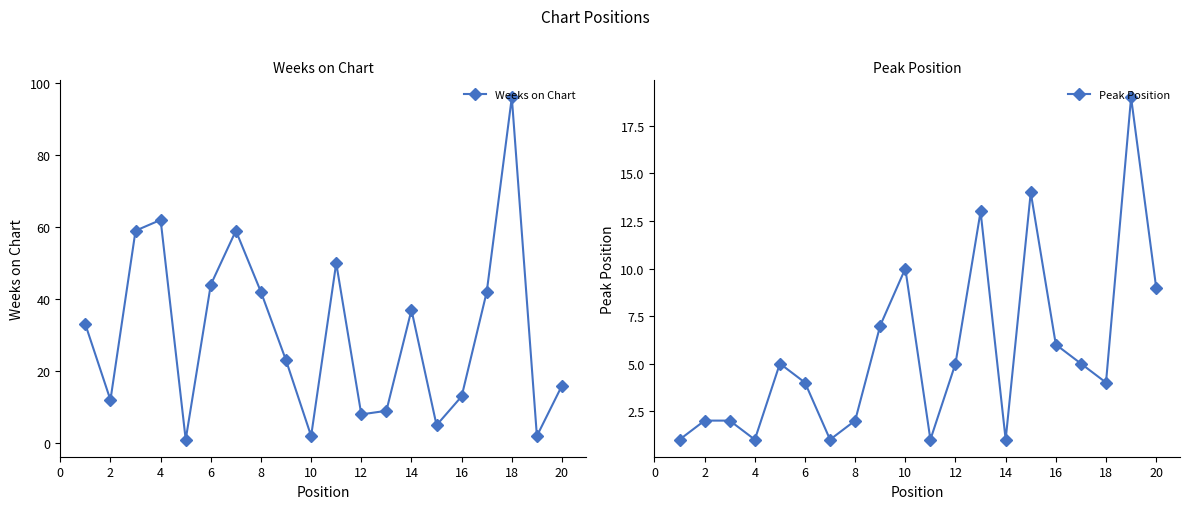

How many lines are shown in the chart?

2